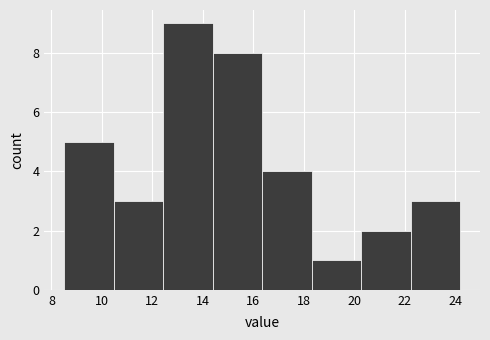

Reading left to right, list every bar in this chart as the range it spans on the x-axis followed by its height. Neither the bar edges nor the heights are printed on the chart, so give them approximately, as read against the axes.

8.6 to 10.4: 5
10.4 to 12.4: 3
12.4 to 14.4: 9
14.4 to 16.4: 8
16.4 to 18.4: 4
18.4 to 20.2: 1
20.2 to 22.2: 2
22.2 to 24.2: 3